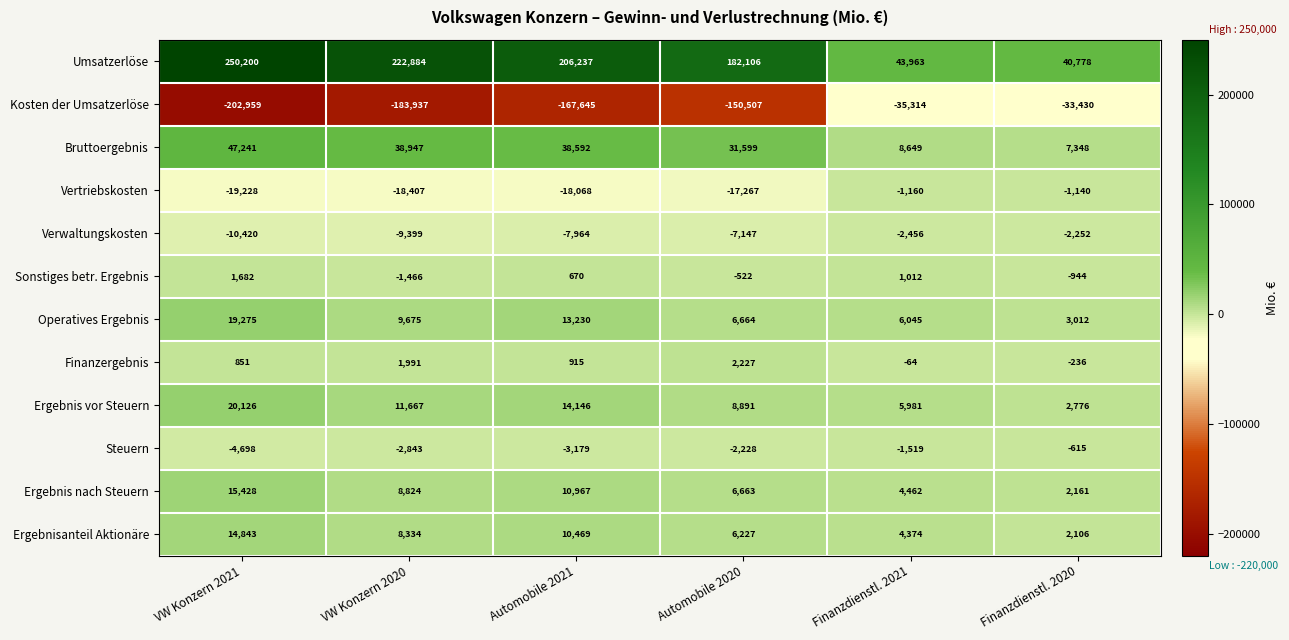

What is the maximum value shown in the chart?

250200